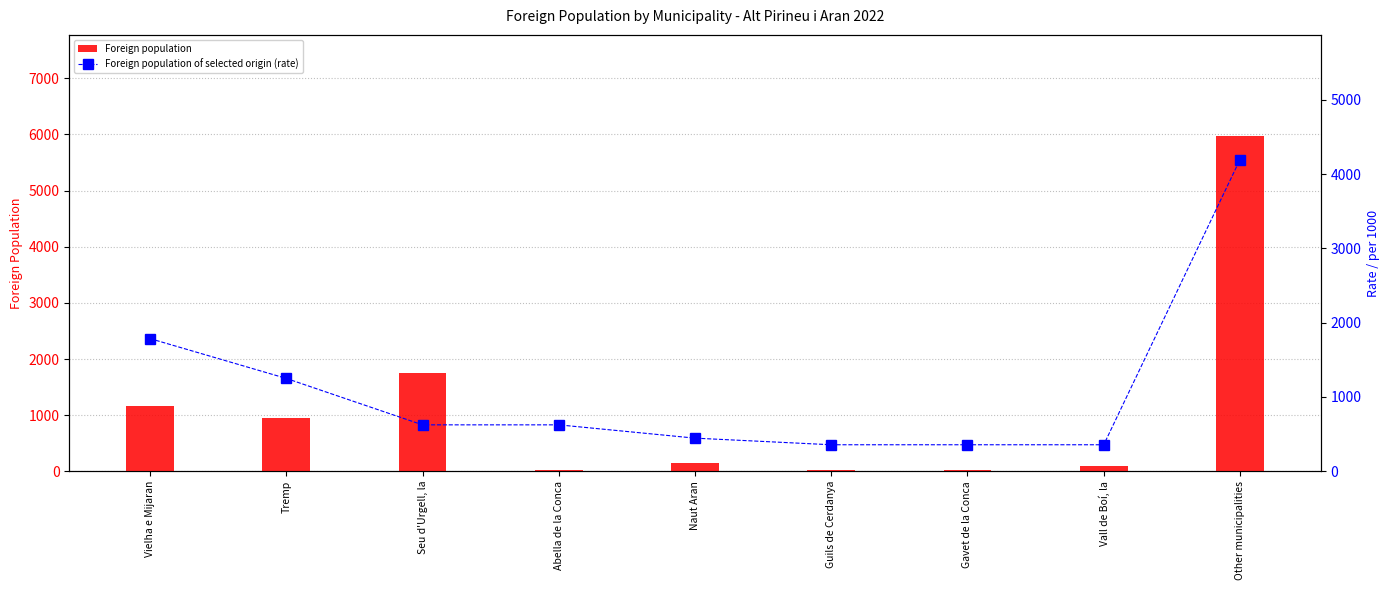

What is the difference between the second highest and second lowest values in the Foreign population of selected origin (rate) series?

1429